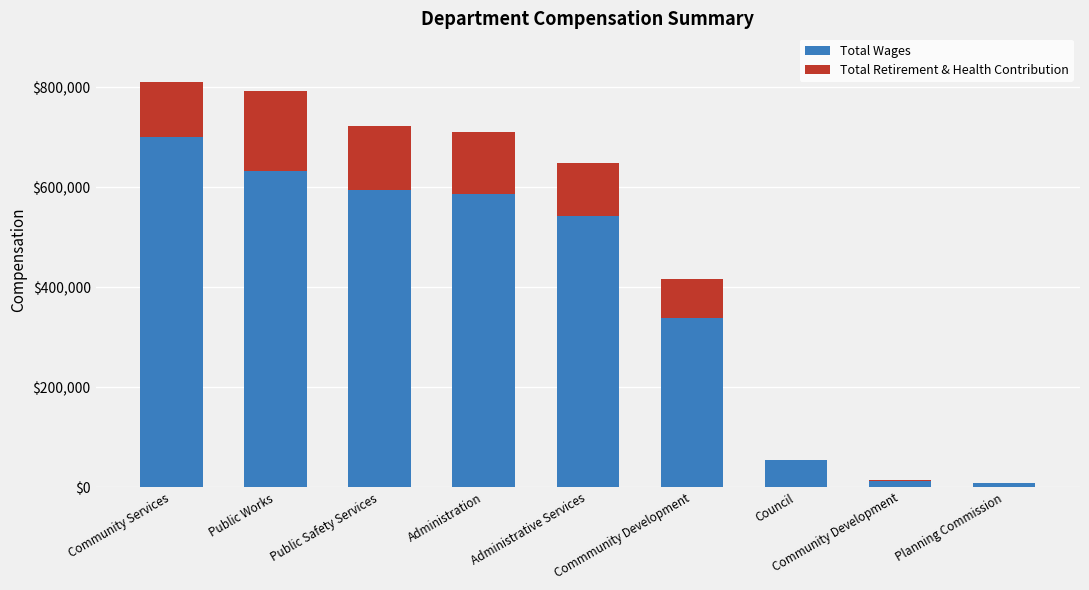

At which label does Total Wages reach its peak?

Community Services